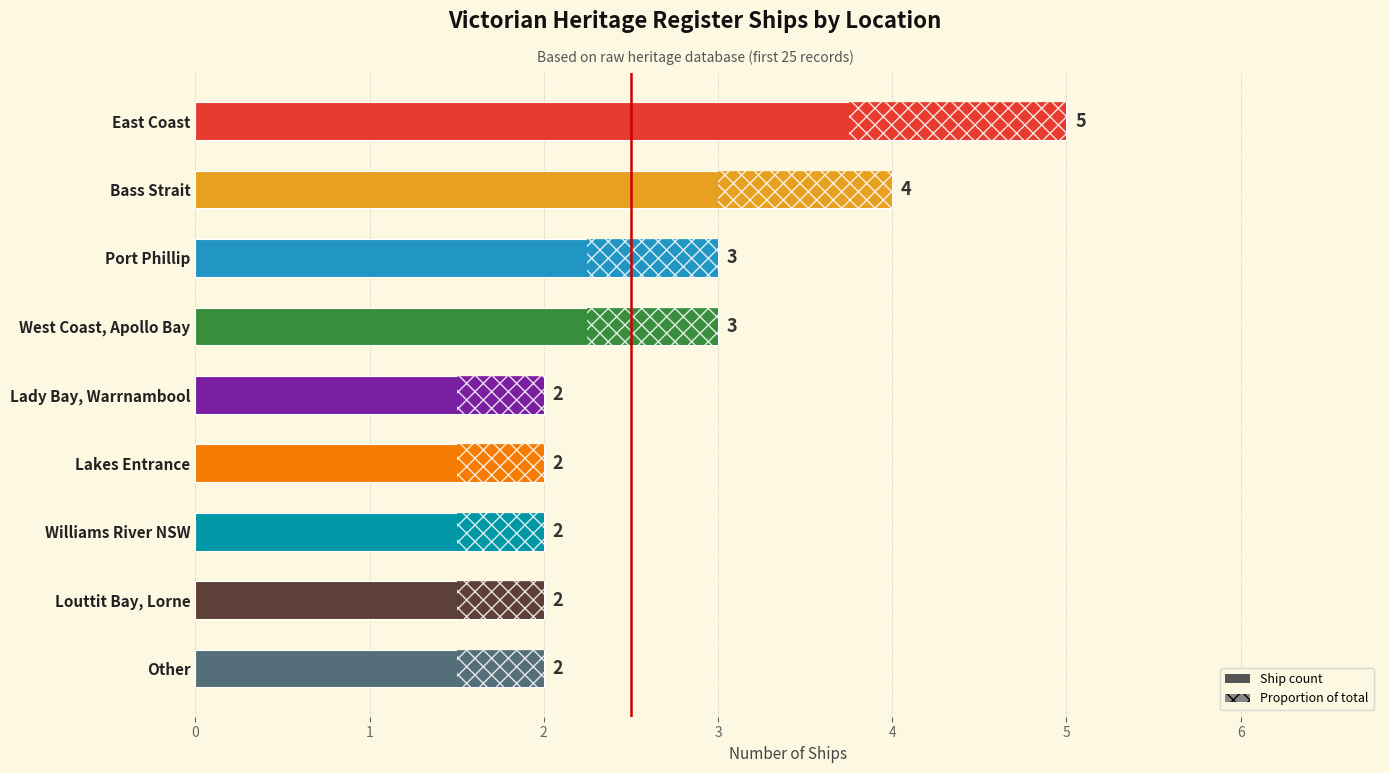

Which category has the highest value across all series?

East Coast